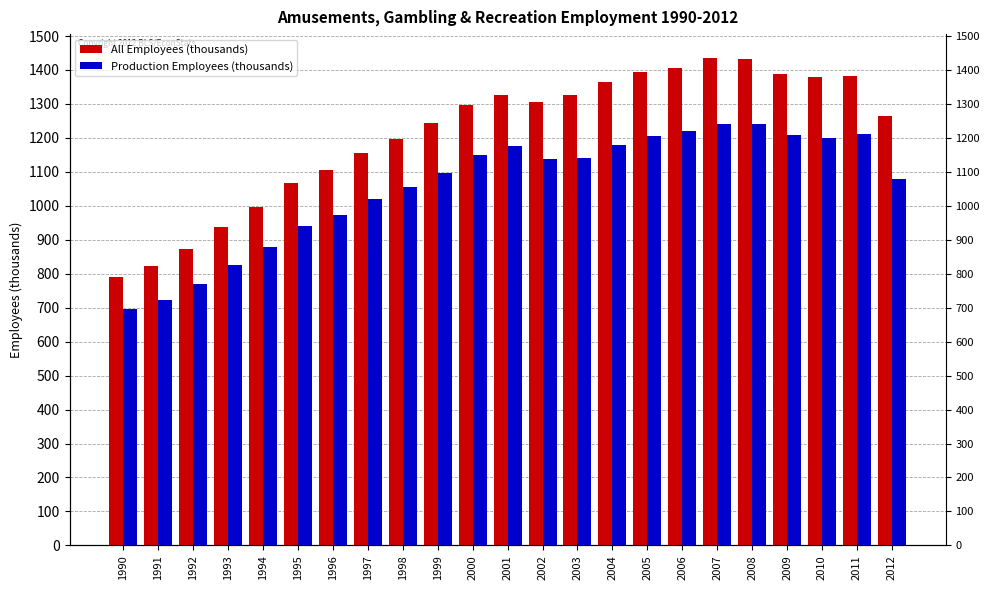

What is the minimum value for All Employees (thousands)?

791.3